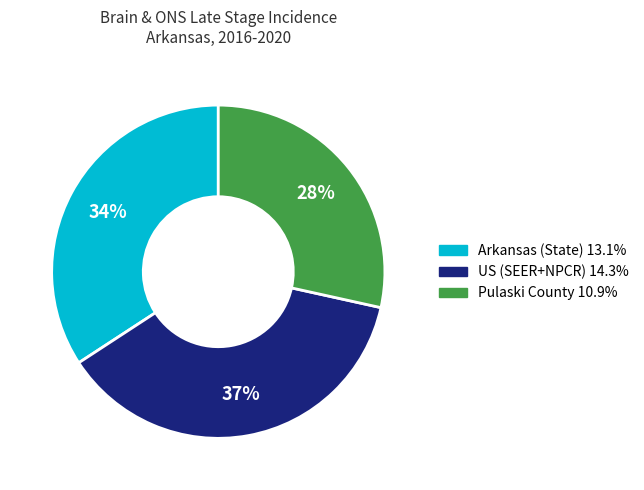

Is there any slice that represents more than half of the pie?

No